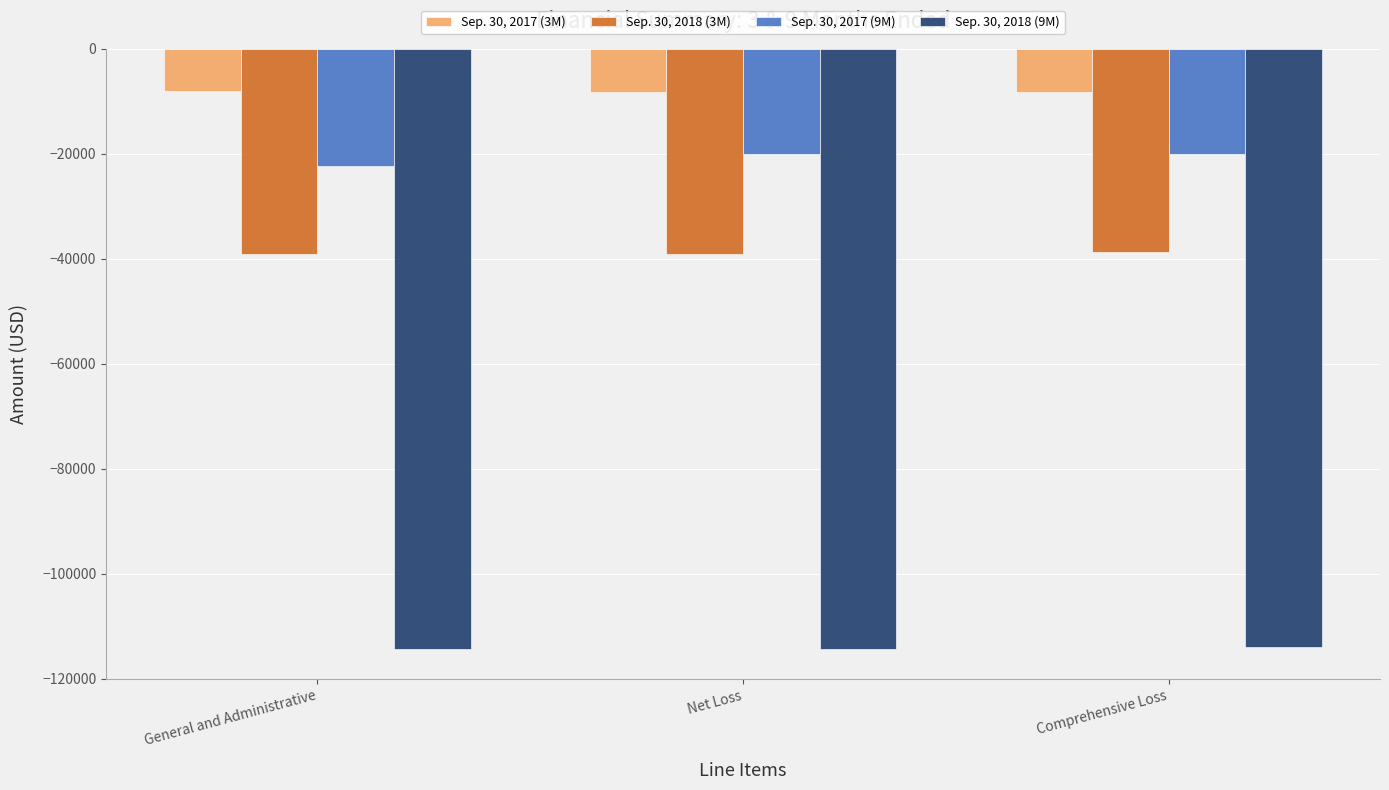

What is the difference between the maximum and minimum values in the Sep. 30, 2018 (9M) series?

359